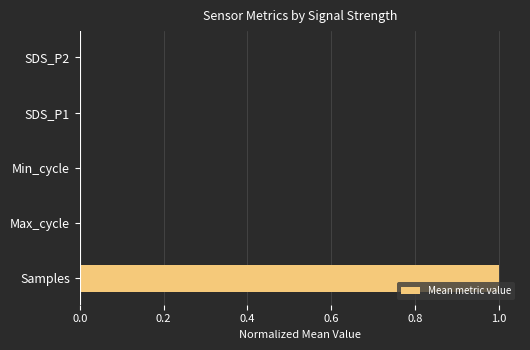

What is the greatest value displayed?

1.0